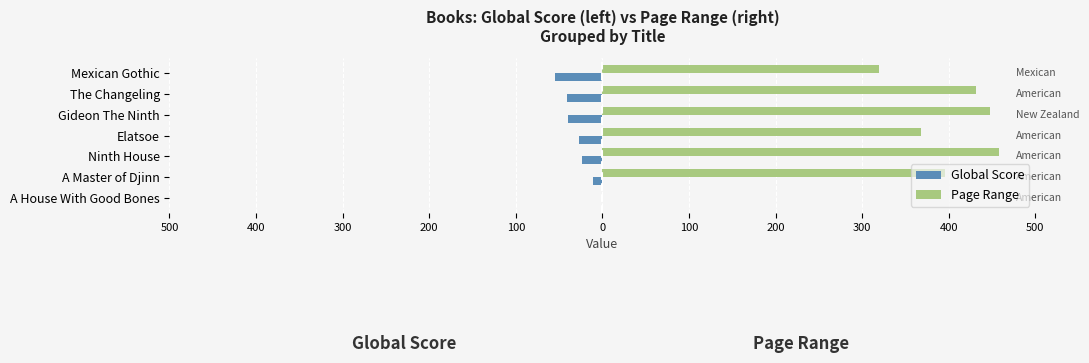

Rank the series by their average value, from highest to lowest.

Page Range, Global Score